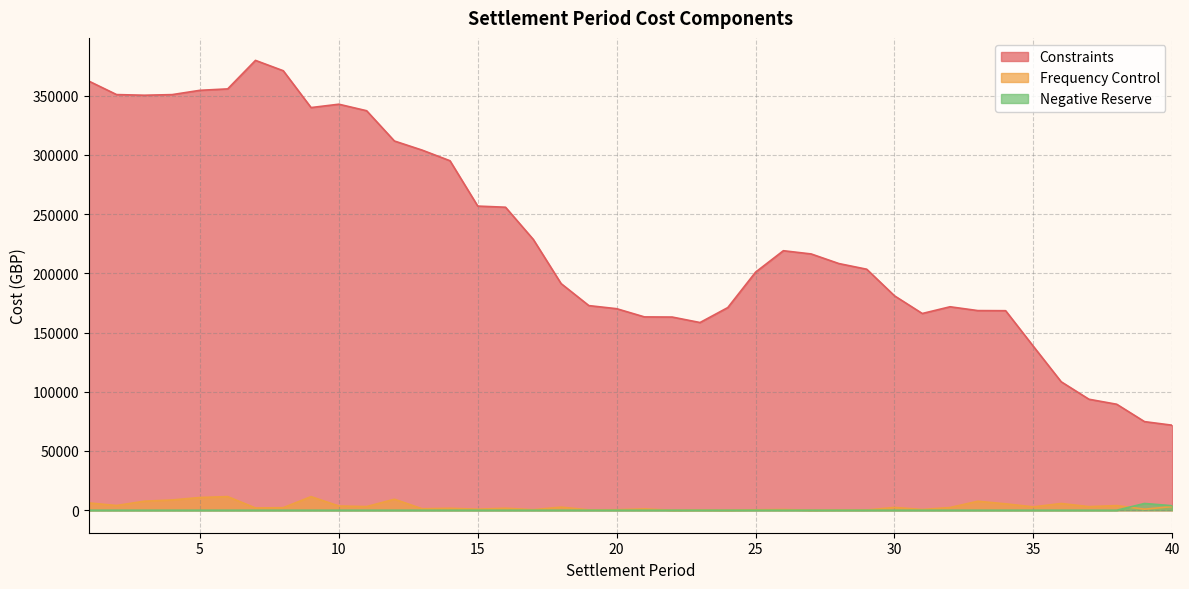

At how many categories does at least one series exceed 204523?

20